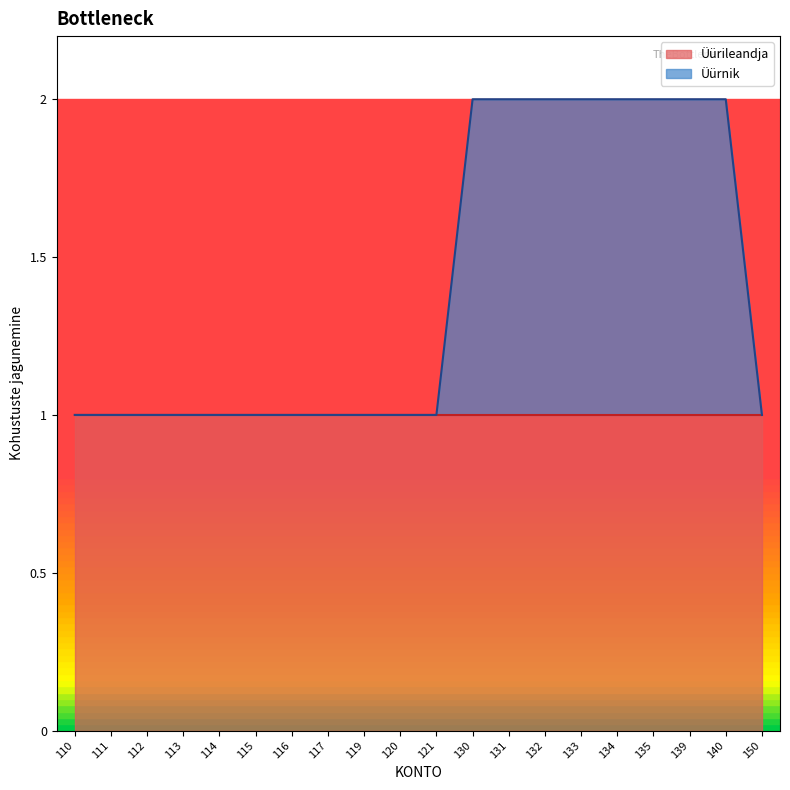

Approximately how many times larger is the value at 135 compared to 110?

2.0